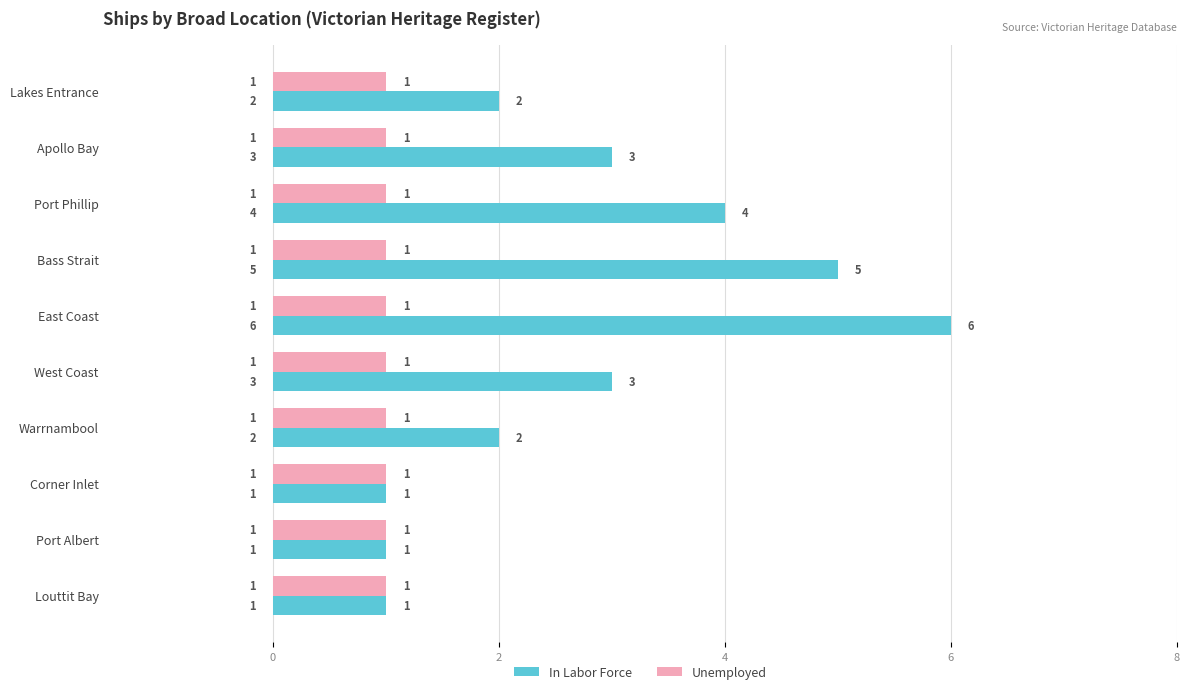

Count the In Labor Force values in the range 1 to 4.

8